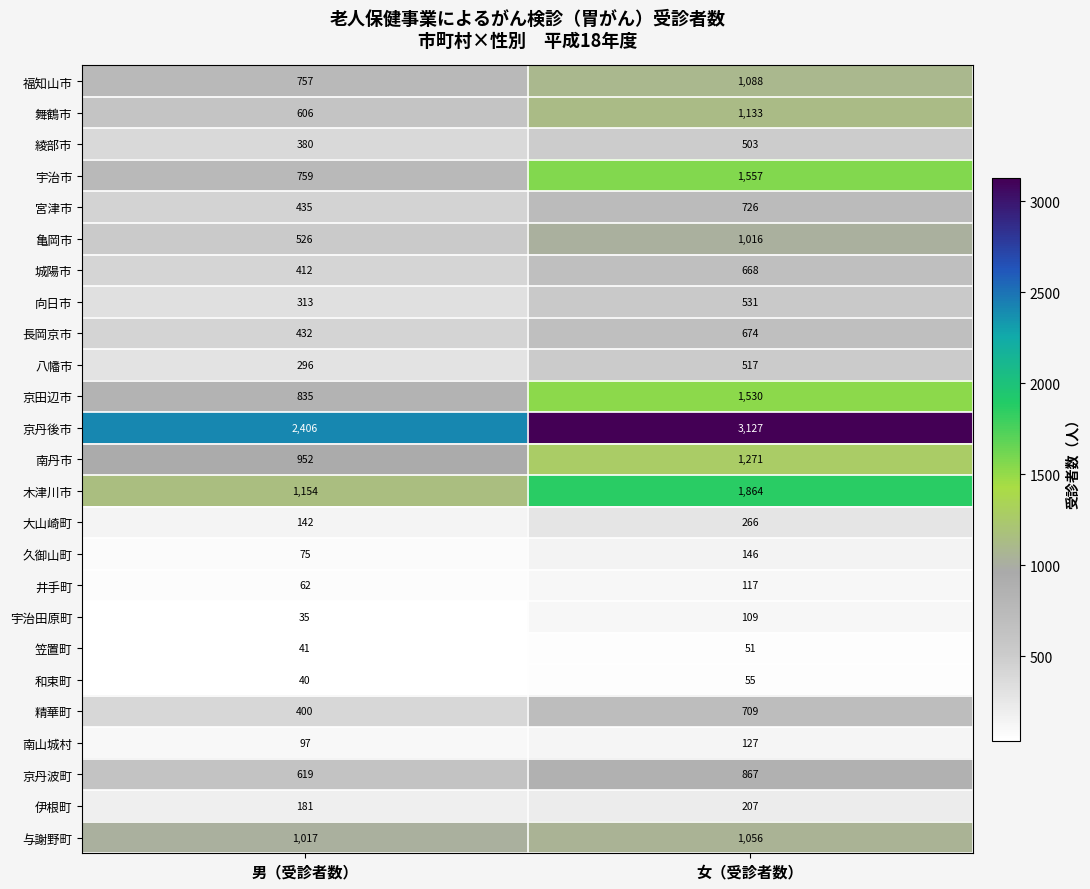

Where is 福知山市 nearest to the value 922?

男（受診者数）